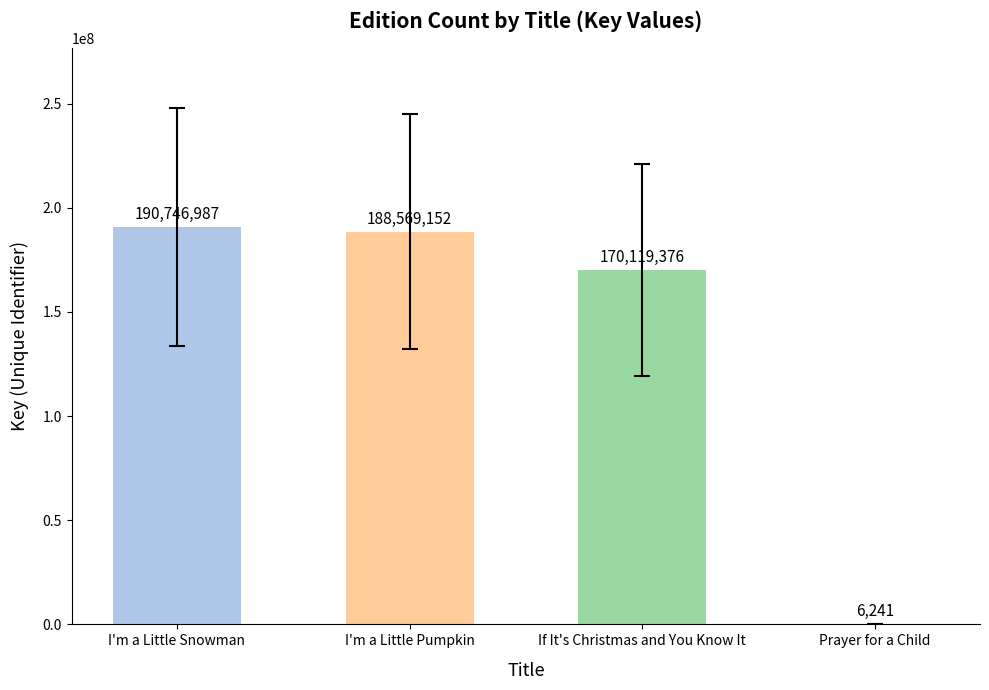

What is the change in value from I'm a Little Pumpkin to If It's Christmas and You Know It?

-18449776